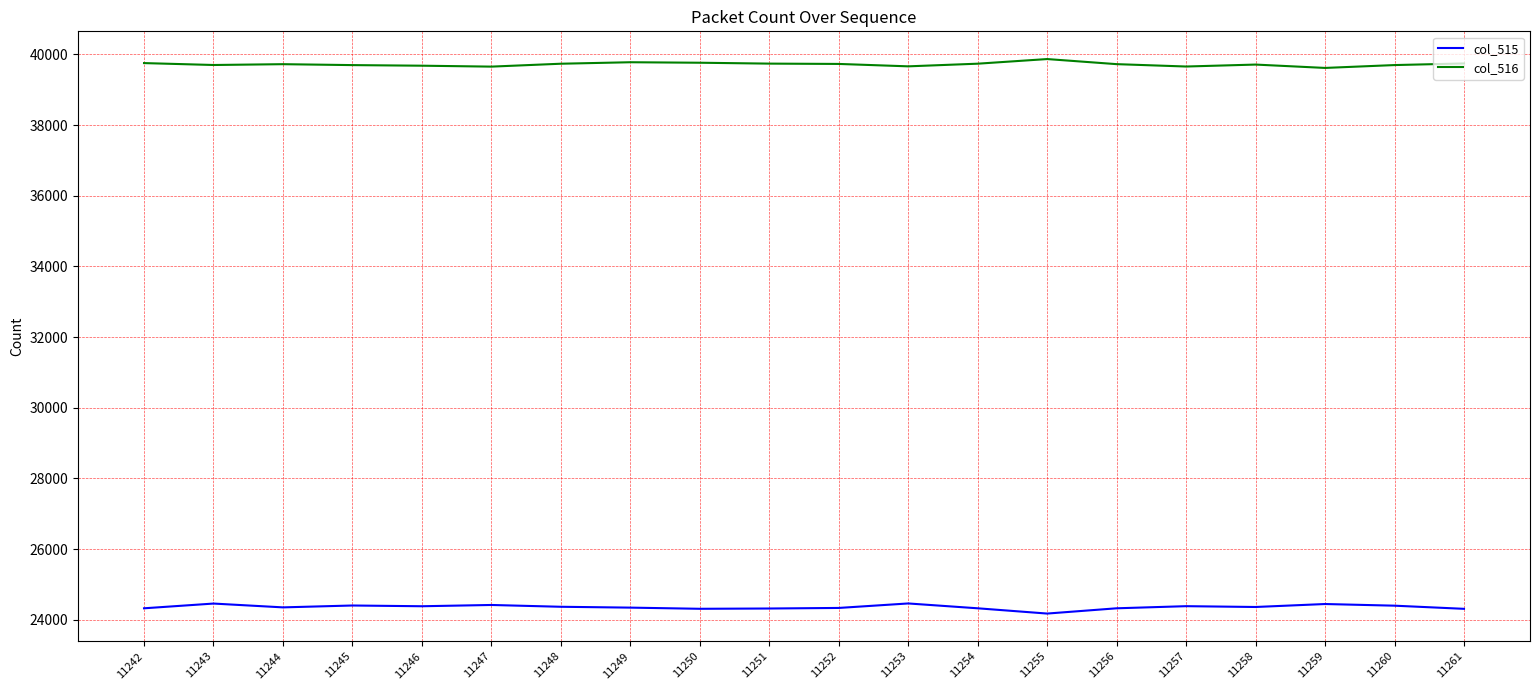

Which series has the largest total across all categories?

col_516